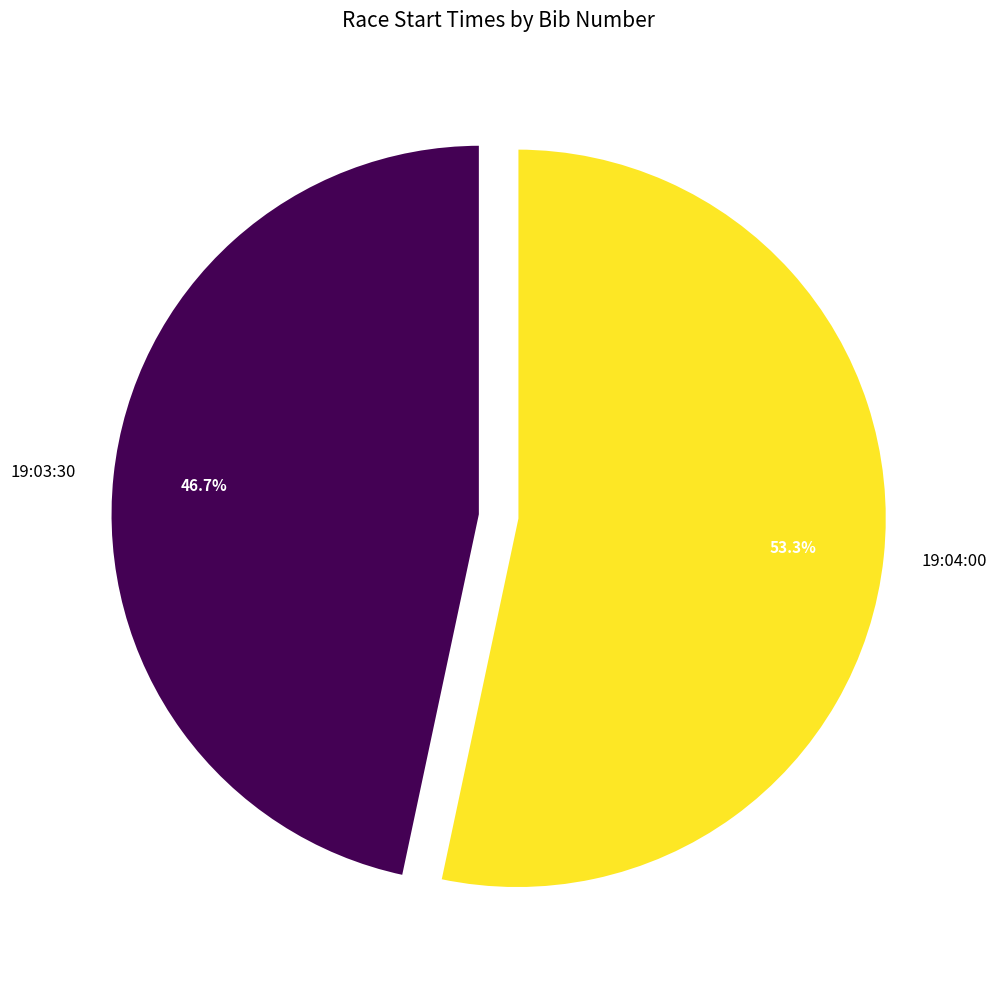

Is there any slice that represents more than half of the pie?

Yes